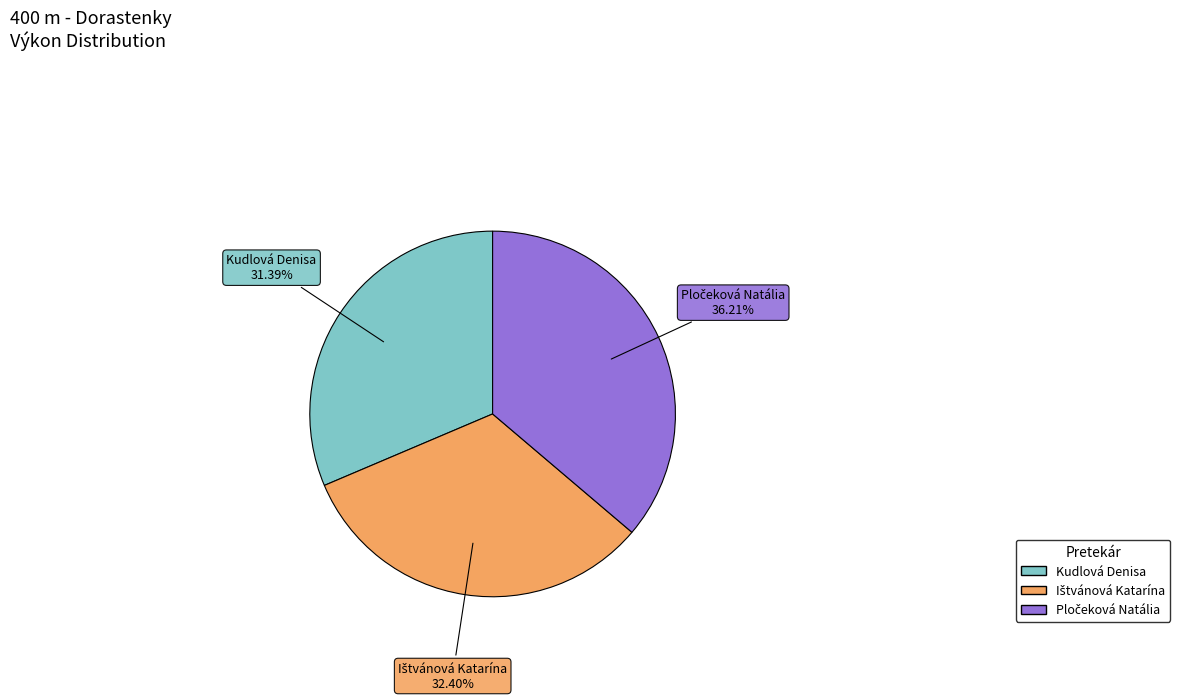

Is there any slice that represents more than half of the pie?

No